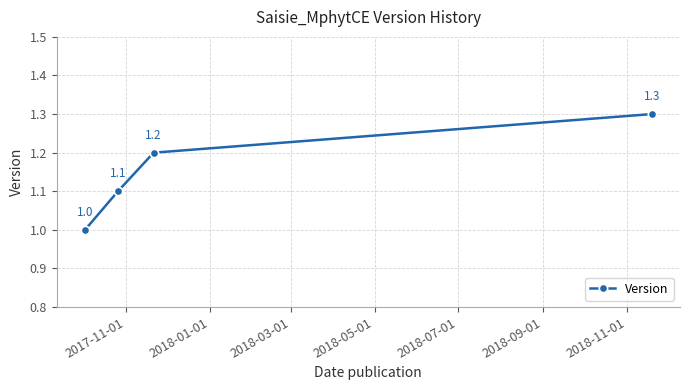

What is the maximum value shown in the chart?

1.3